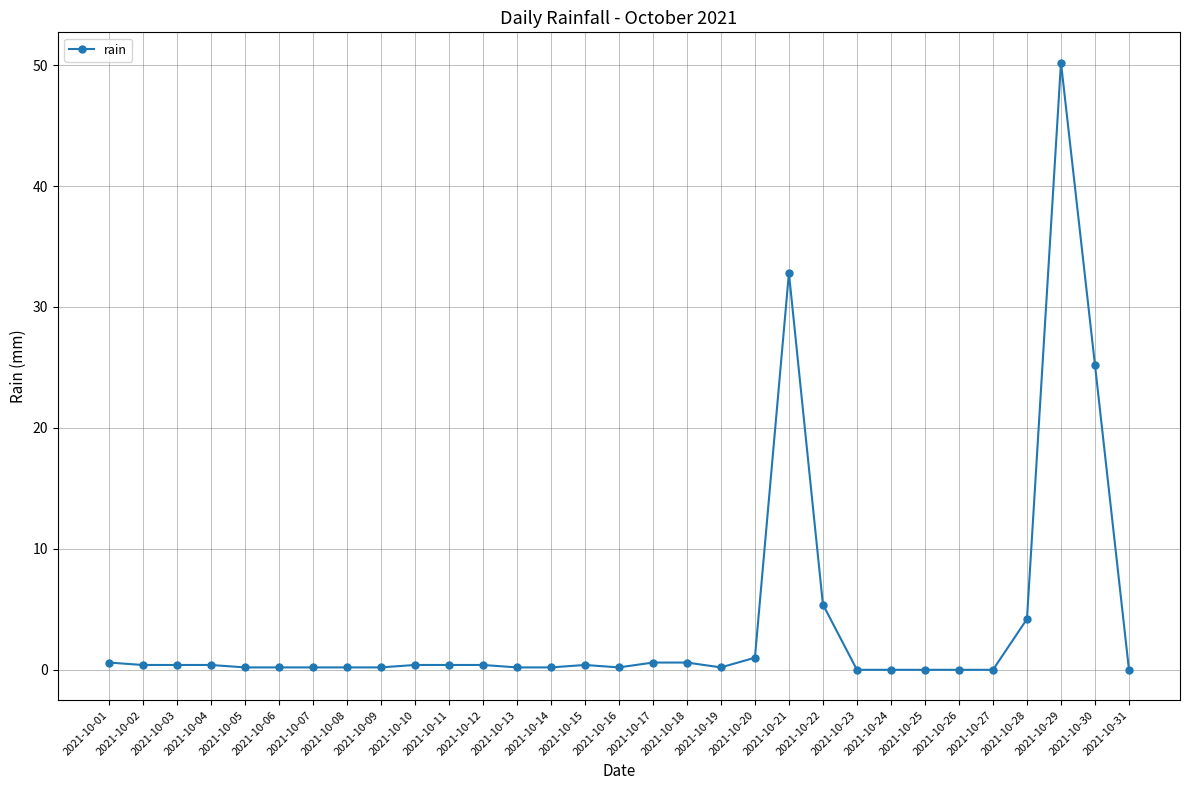

How many lines are shown in the chart?

1